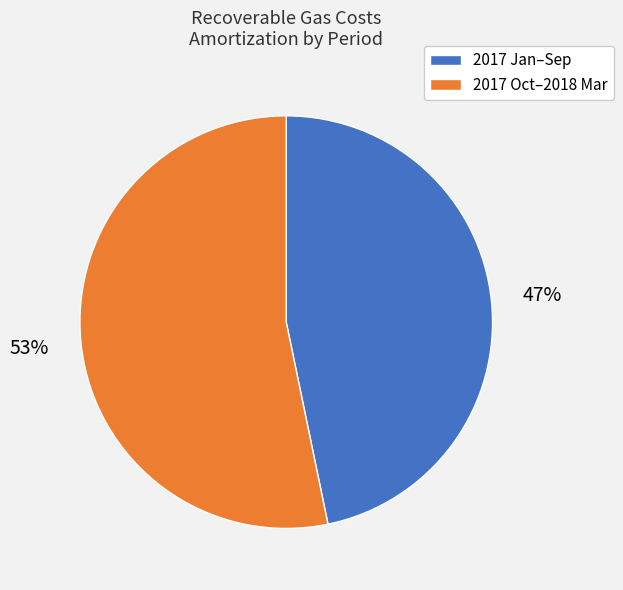

How many slices are in this pie chart?

2